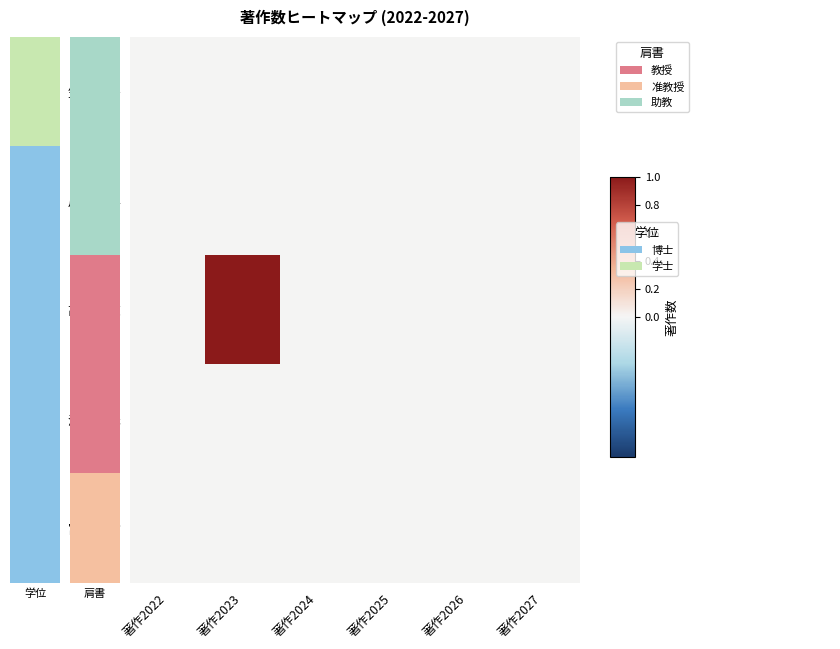

At which category is the sum across all series the highest?

著作2023